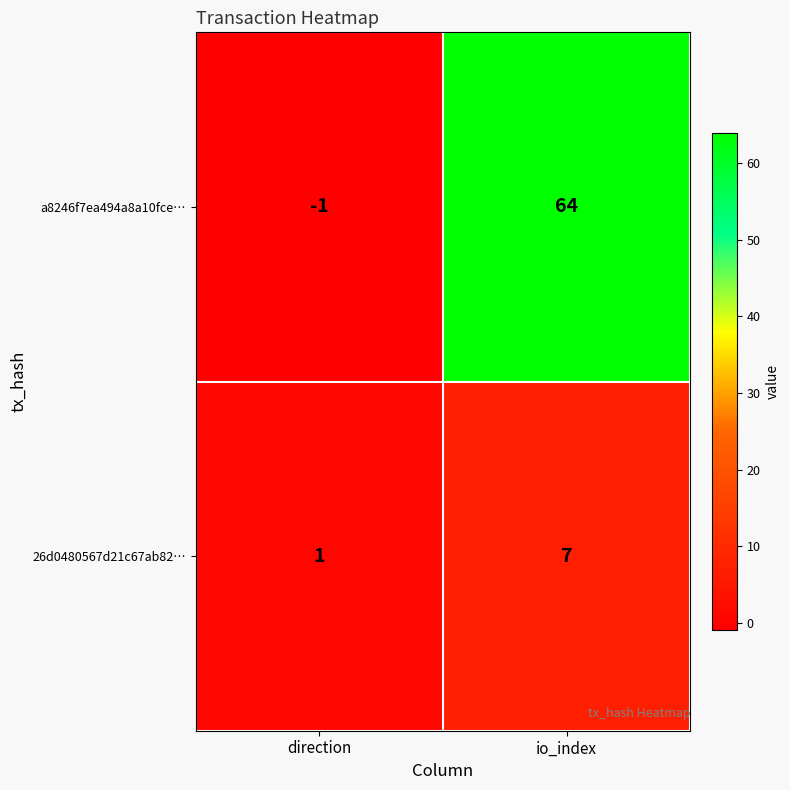

How many values in a8246f7ea494a8a10fce… are below zero?

1